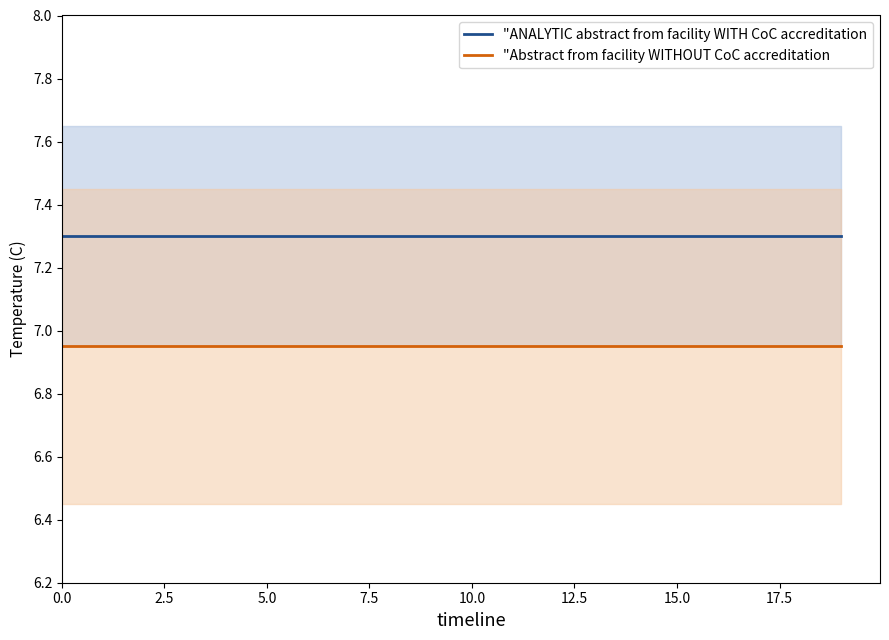

What is the average value of the "ANALYTIC abstract from facility WITH CoC accreditation series?

7.3